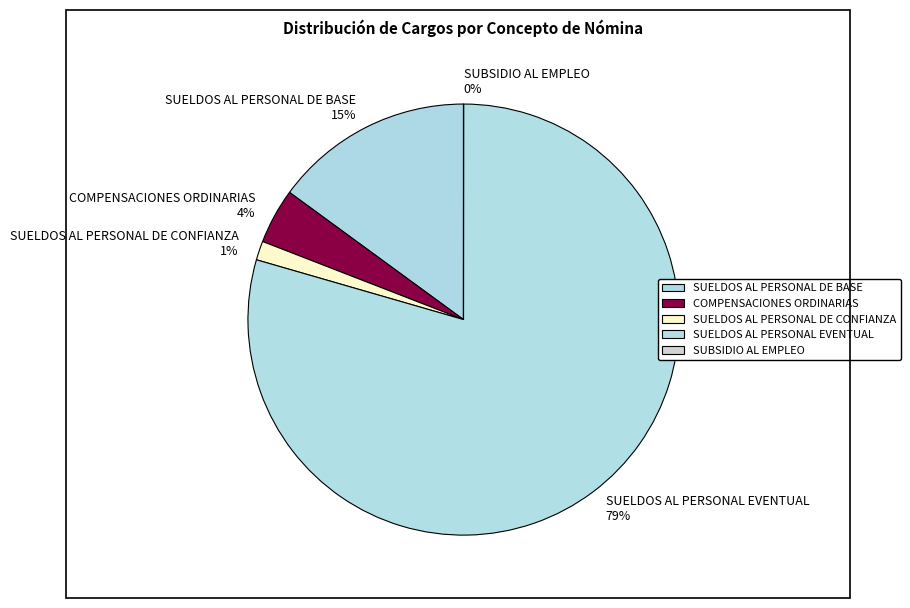

To the nearest percent, what percentage of the pie is COMPENSACIONES ORDINARIAS 4%?

4%